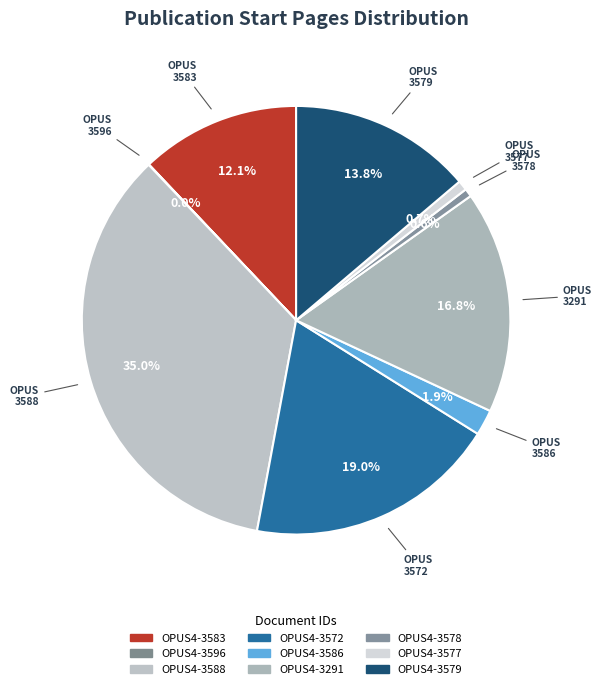

Which slice is the smallest?

OPUS4-3596